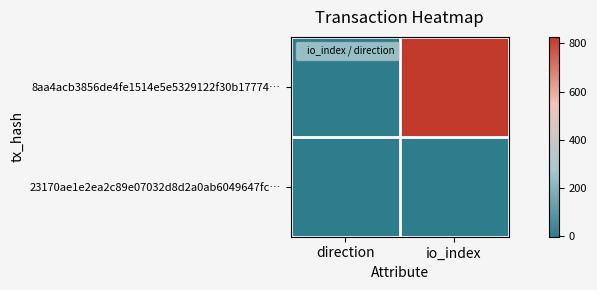

Which label corresponds to the smallest value in the chart?

direction